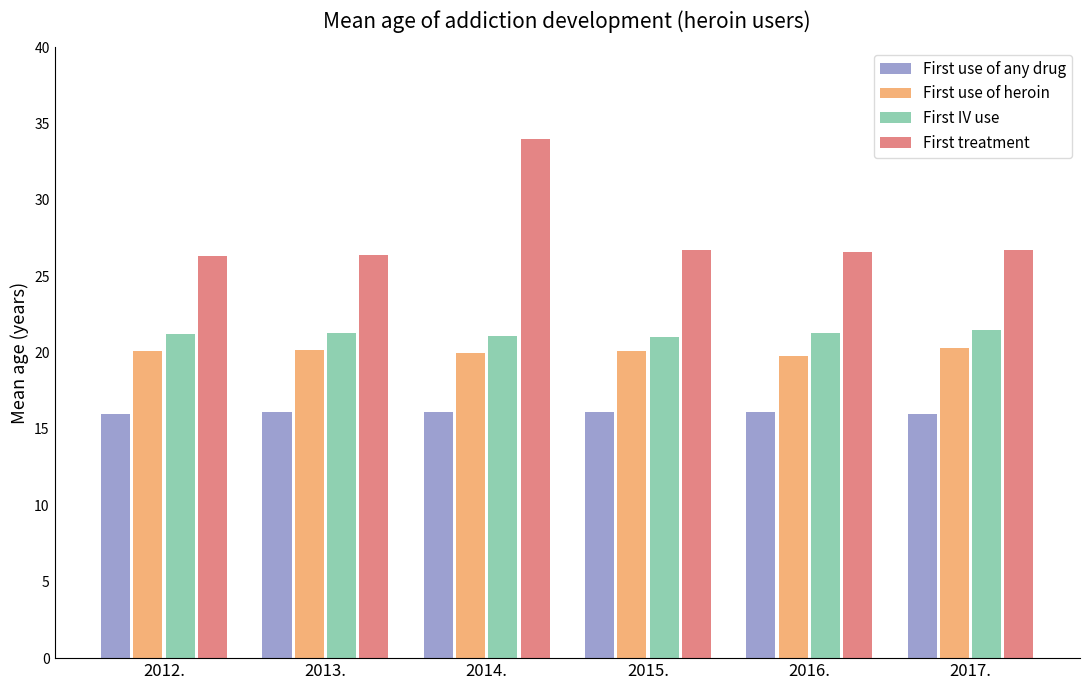

List the series in order of their peak value, lowest first.

First use of any drug, First use of heroin, First IV use, First treatment